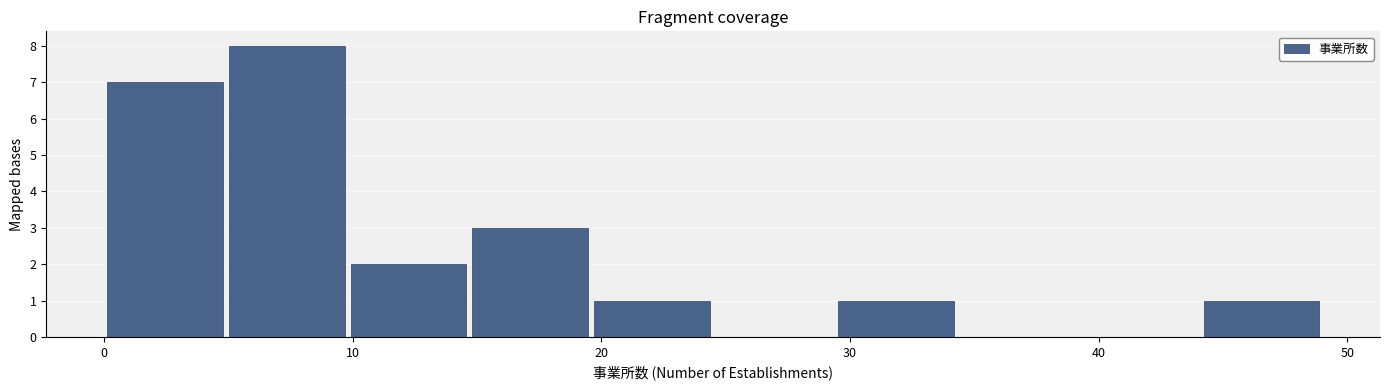

Over which range of the x-axis is the bar tallest?

4.9 to 9.8